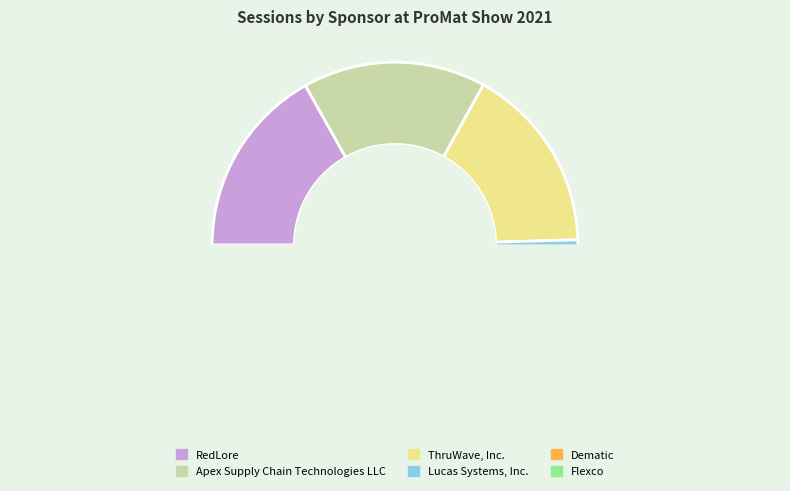

Is it true that Lucas Systems, Inc. is 3% of the pie?

False